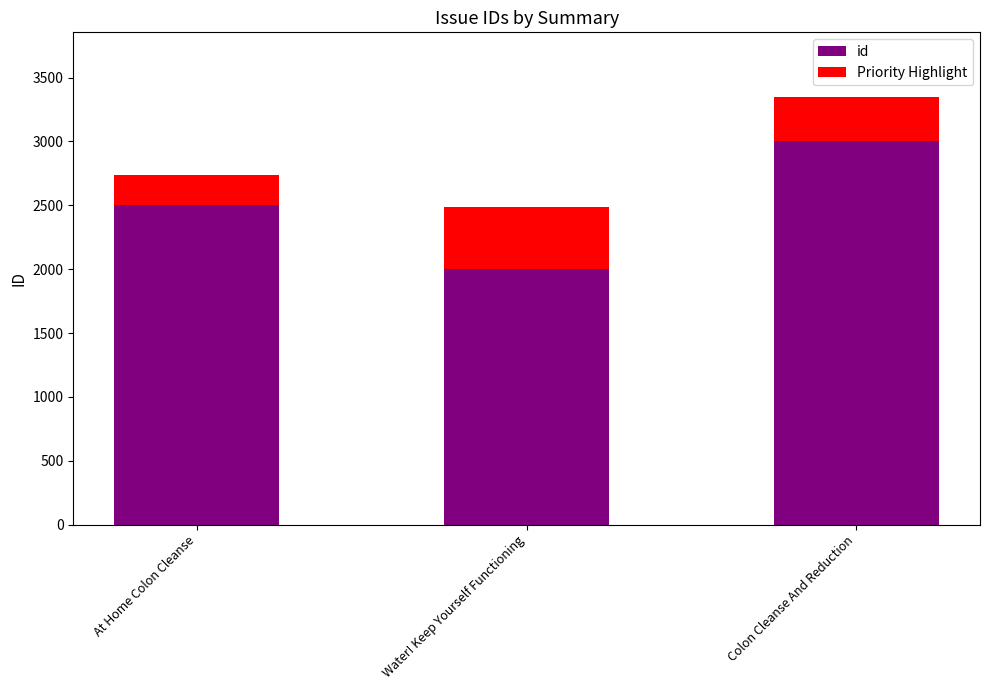

Which label corresponds to the largest value in the chart?

Colon Cleanse And Reduction